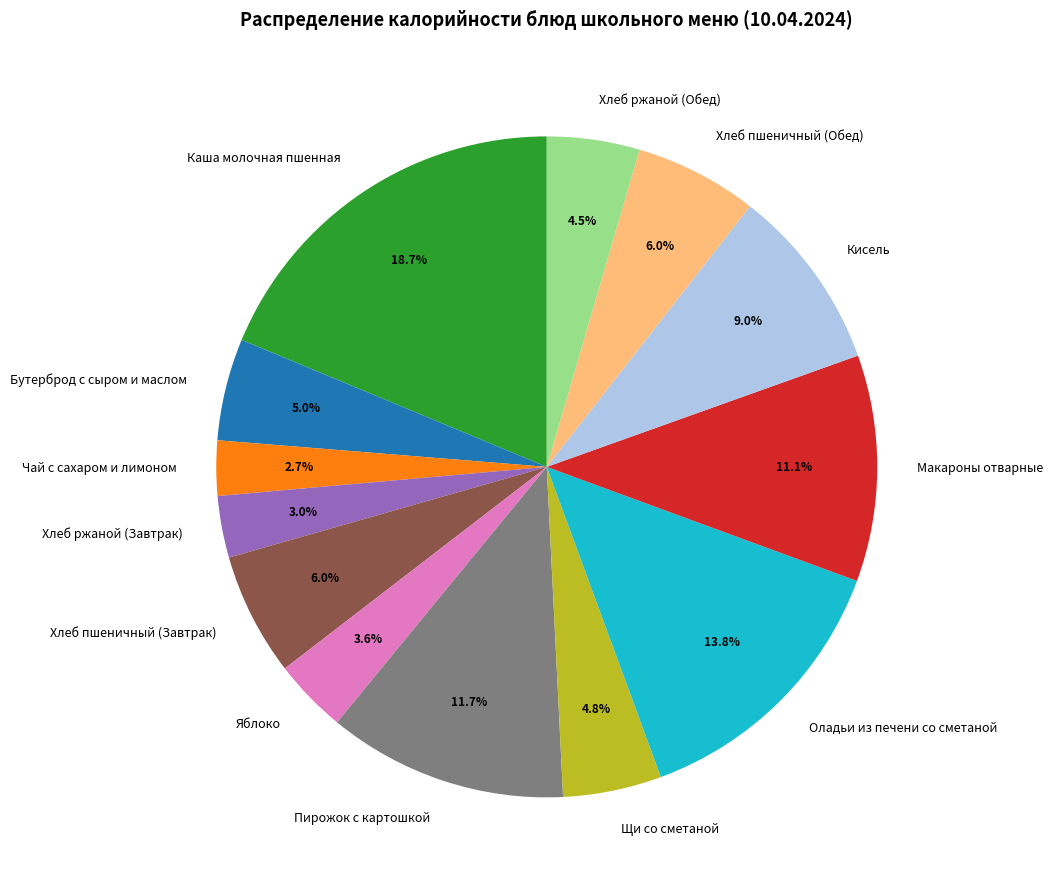

Is there a majority slice in this chart?

No